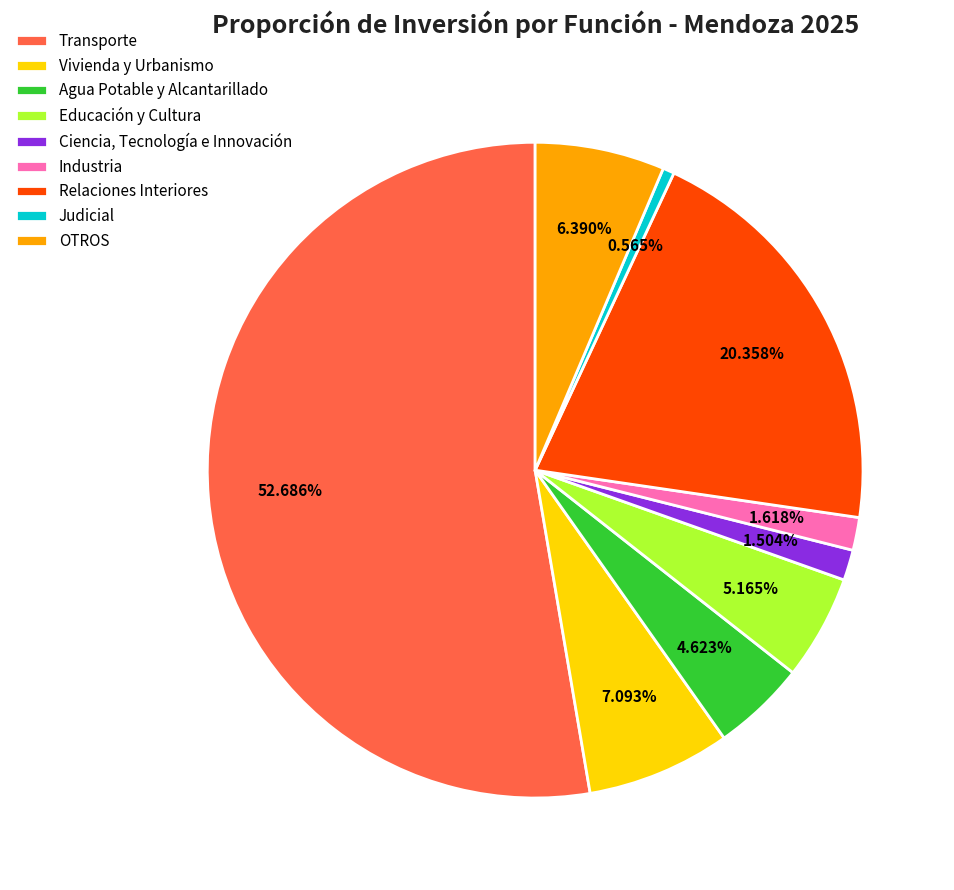

What percentage is the Transporte slice, to the nearest percent?

53%